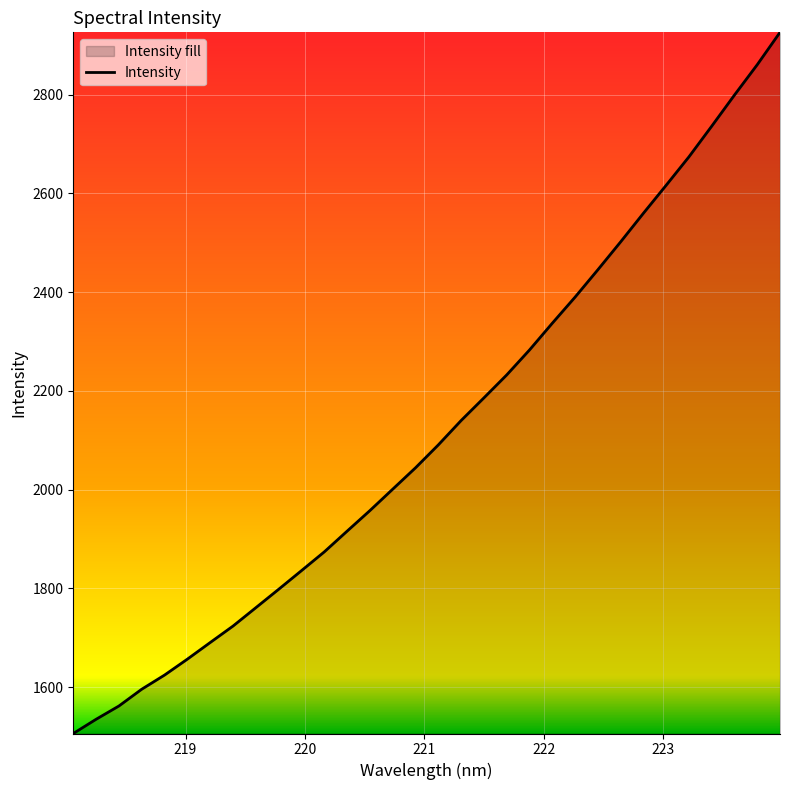

What is the greatest value displayed?

2926.5